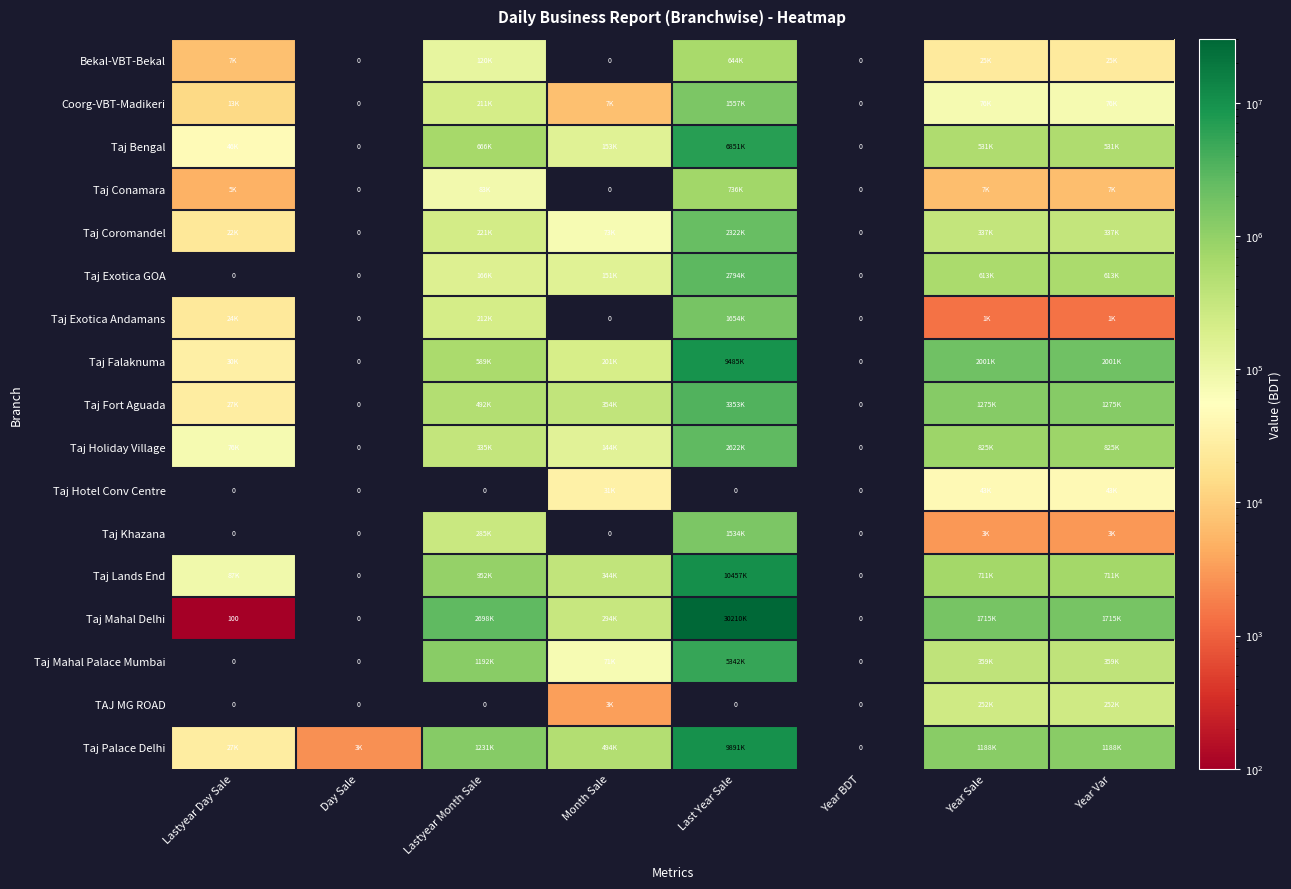

At which label does Taj Lands End reach its peak?

Last Year Sale